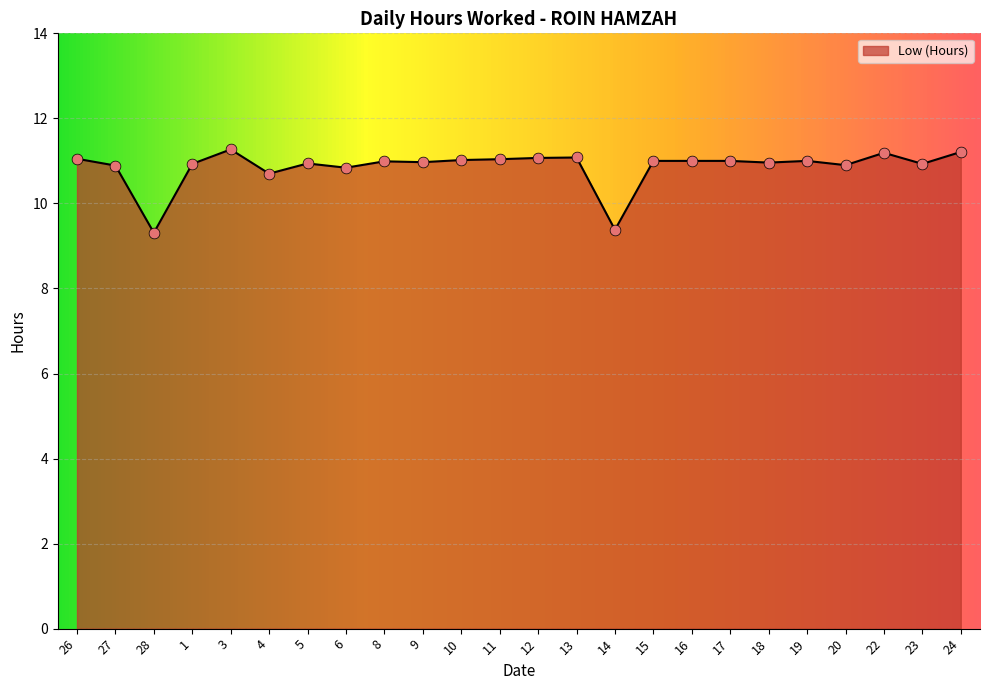

Approximately how many times larger is the value at 17 compared to 18?

1.0